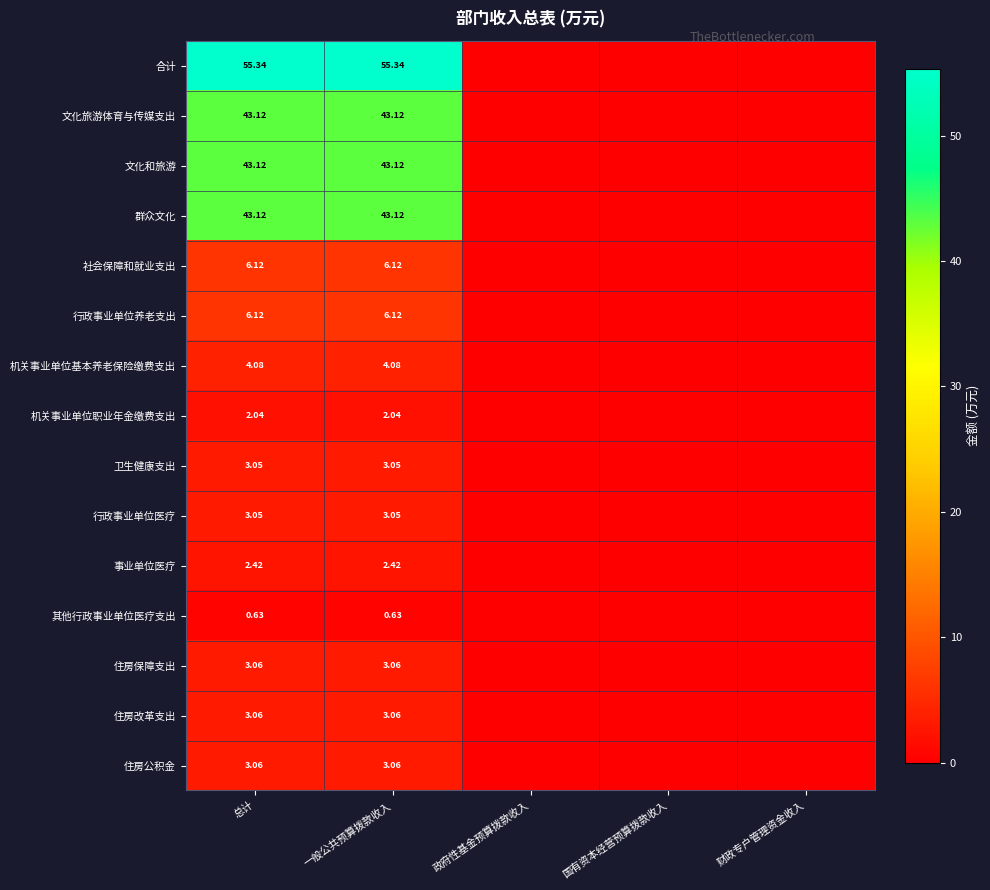

Count the number of data series in this chart.

15